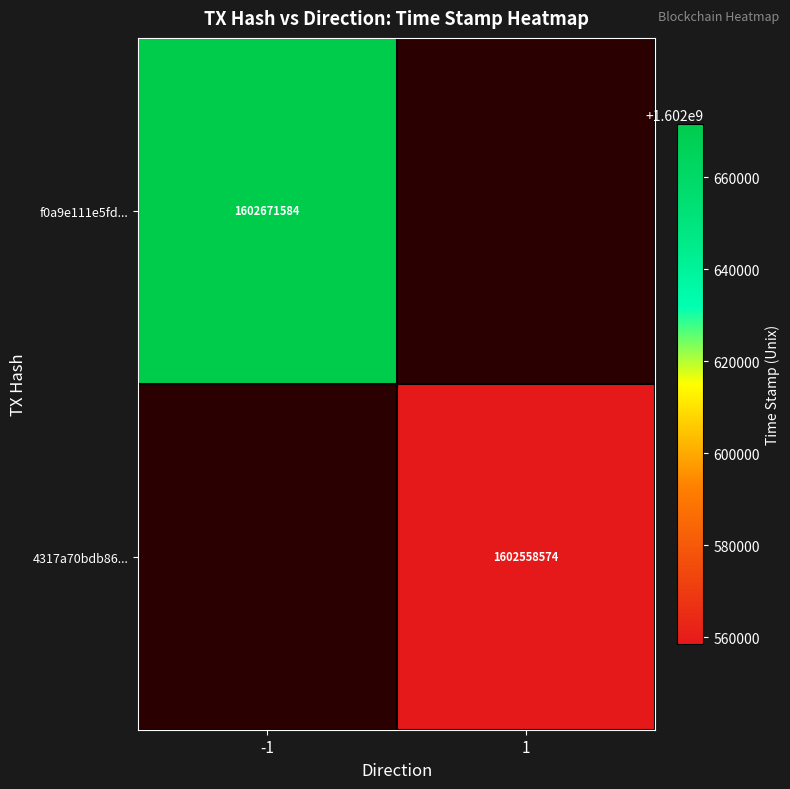

The value of 4317a70bdb86... at 1 is 1602558574. True or false?

True